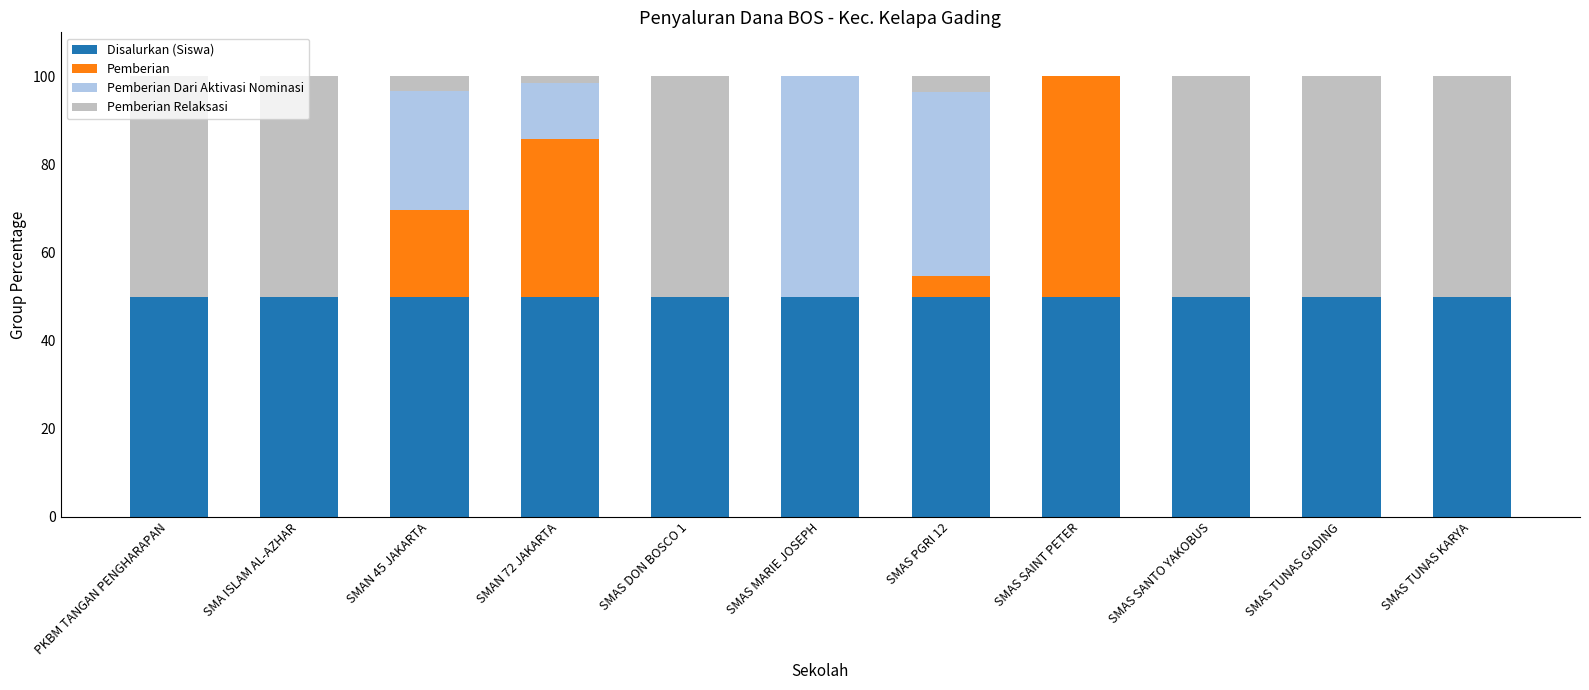

Is it true that Disalurkan (Siswa) equals 66.9 at SMAS PGRI 12?

False